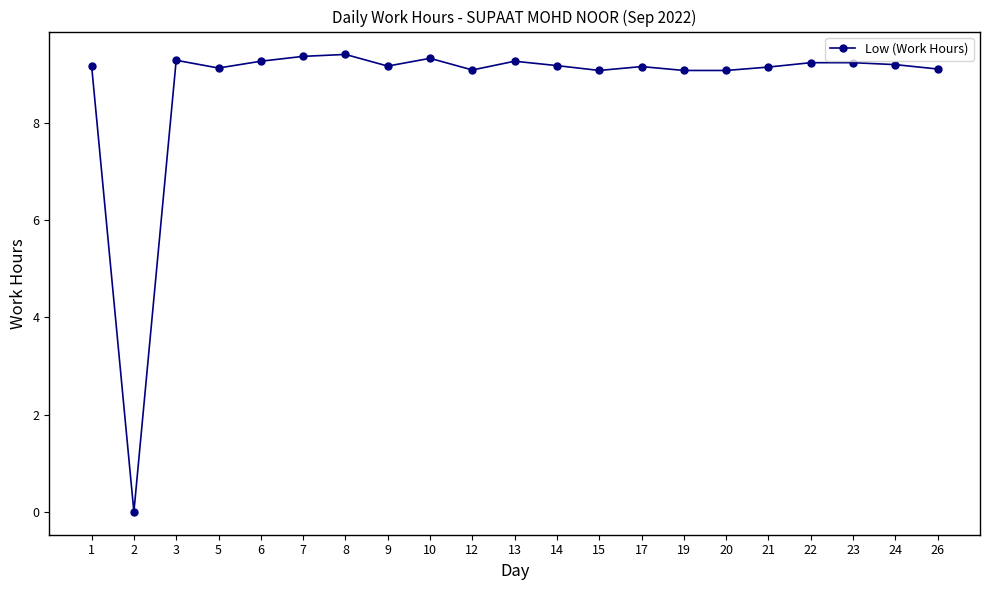

What is the change in value from 13 to 26?

-0.2